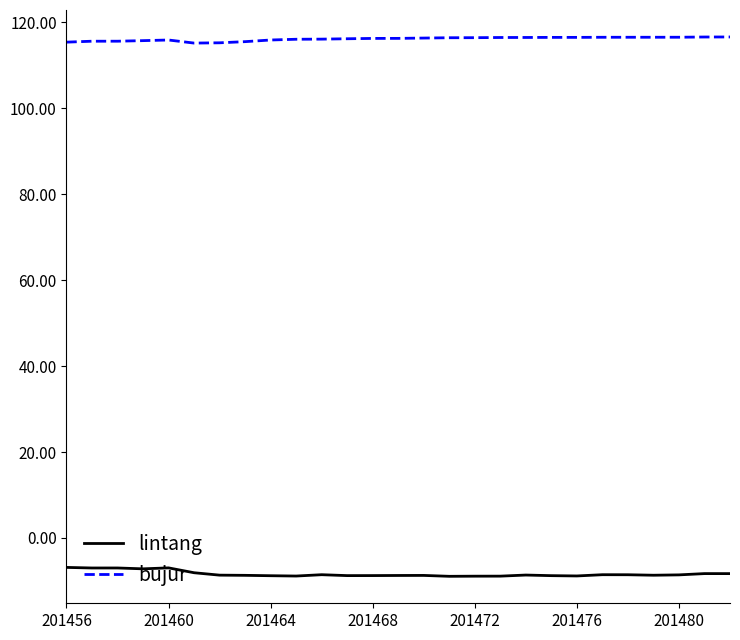

Rank the series by their average value, from highest to lowest.

bujur, lintang